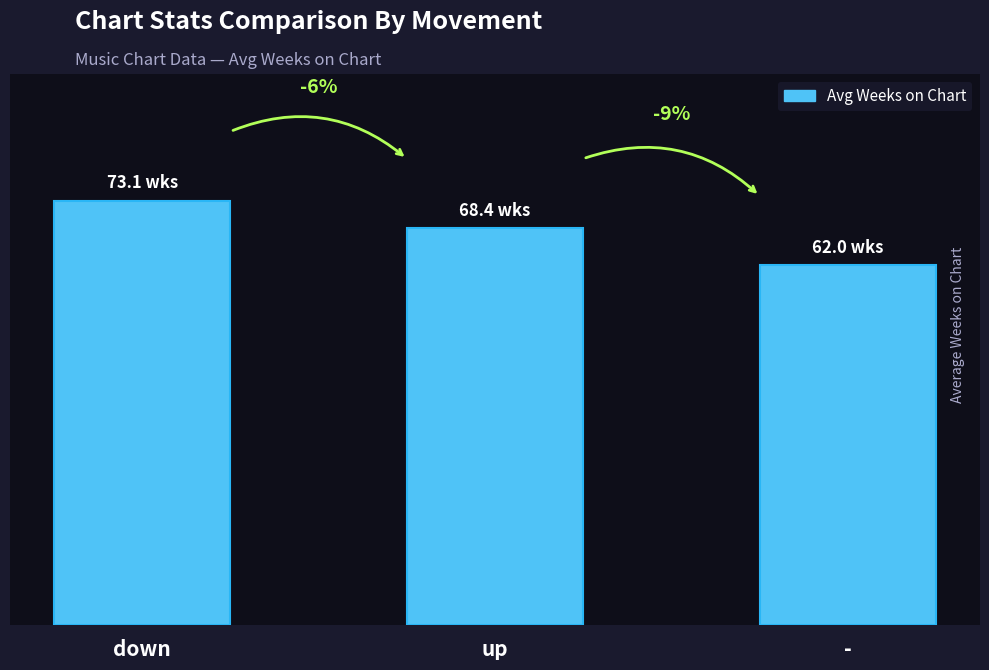

Are the bars horizontal?

No